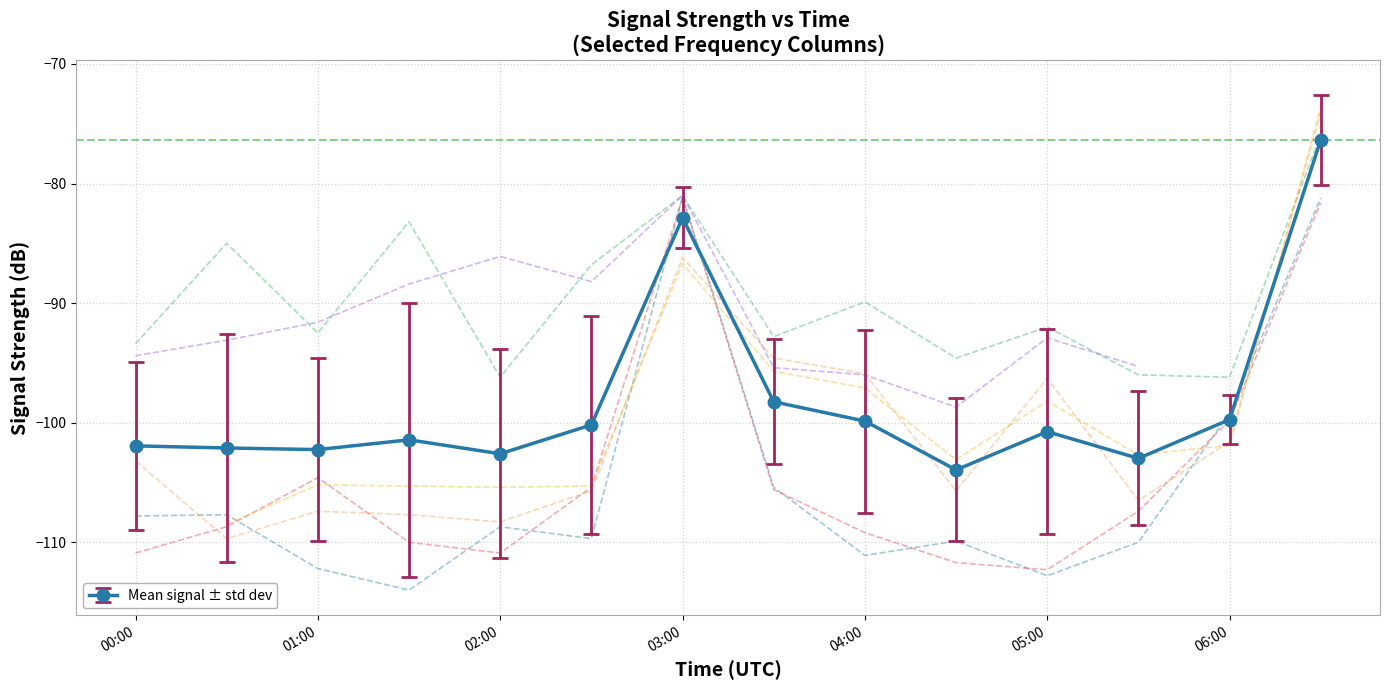

The value of Mean signal ± std dev at 06:00 is -175.4. True or false?

False